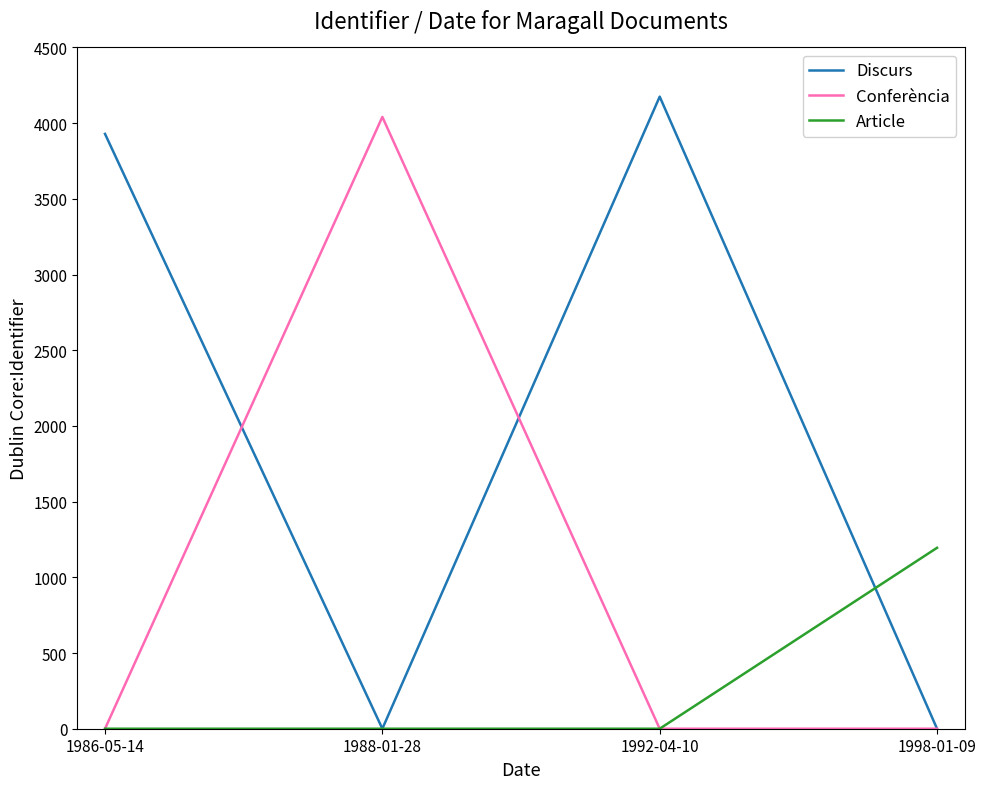

At which category is the sum across all series the highest?

1992-04-10